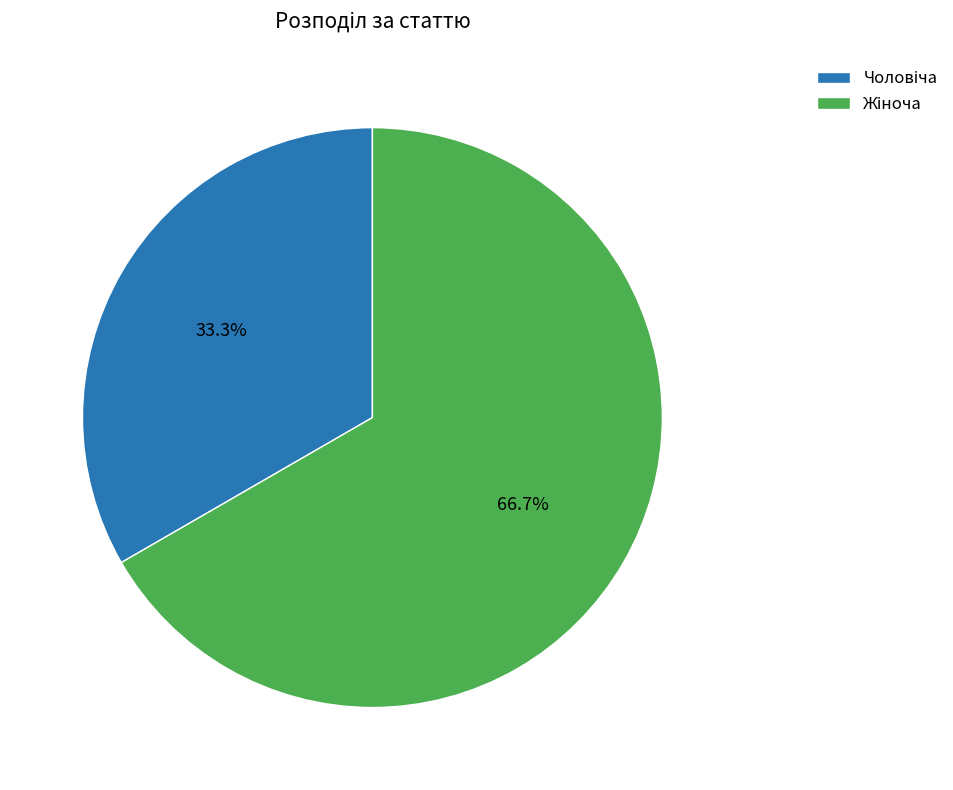

How many slices are in this pie chart?

2